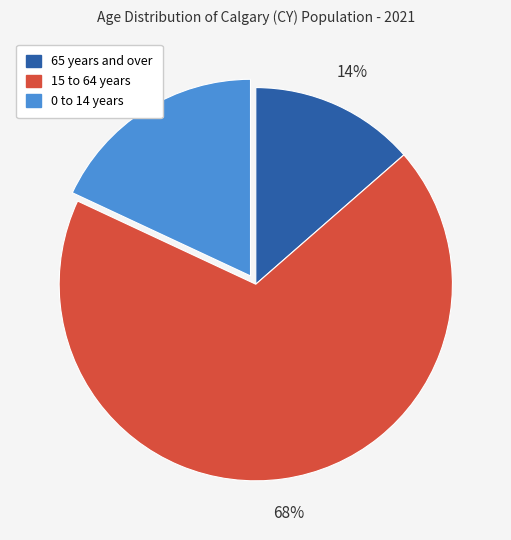

Does any single category account for the majority?

Yes